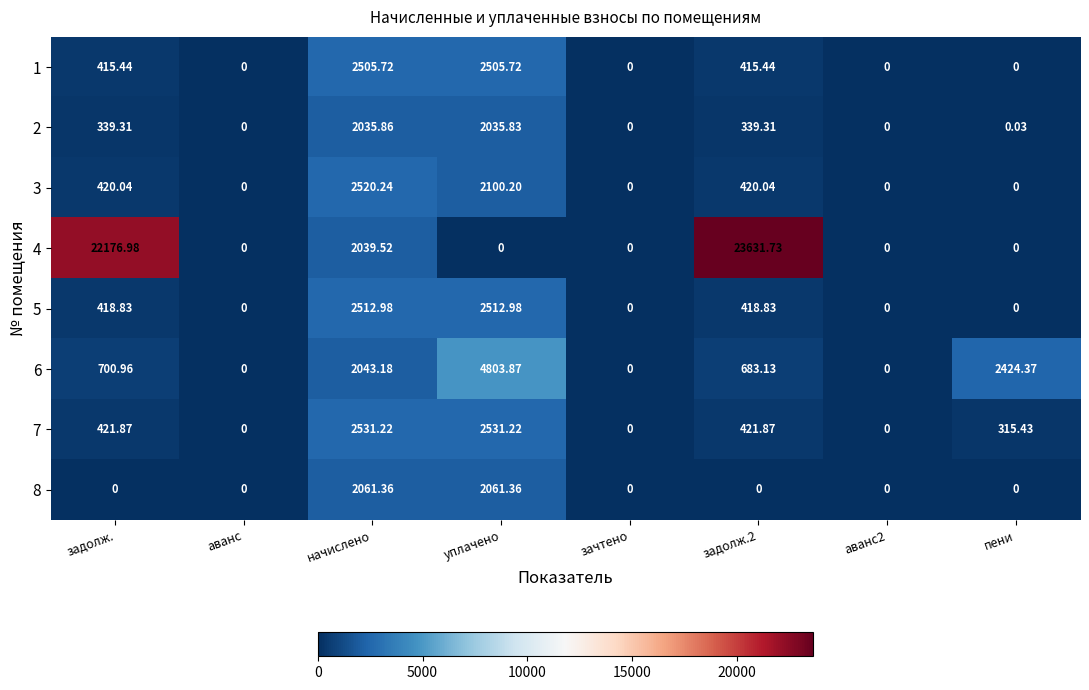

How many data points in 1 are above 415?

4